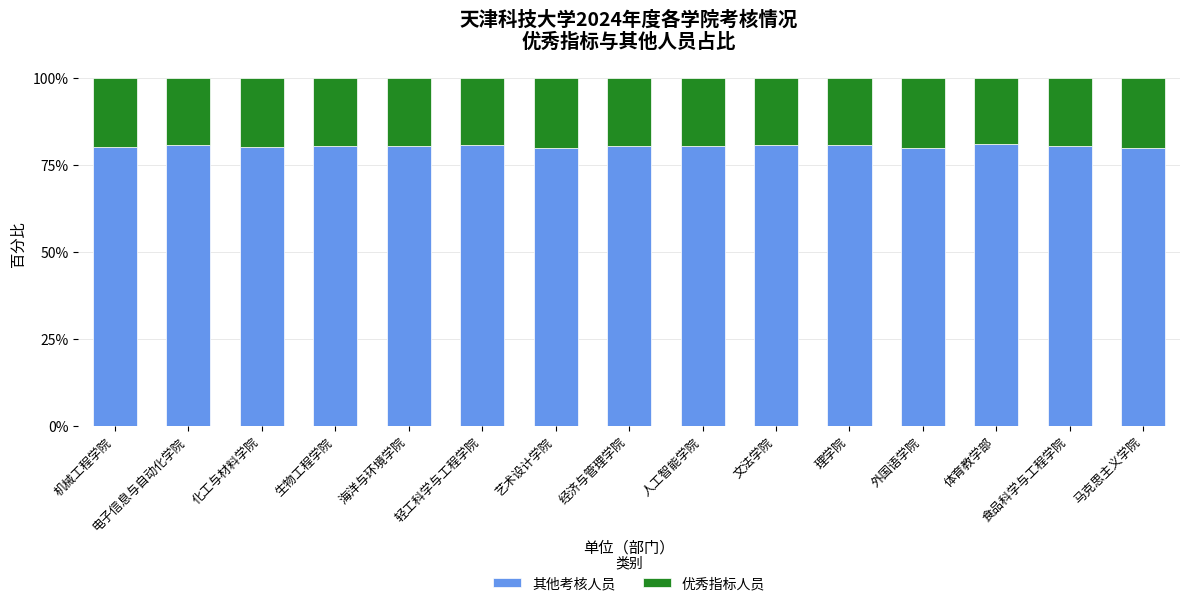

What is the total value across all series at 艺术设计学院?

100.0